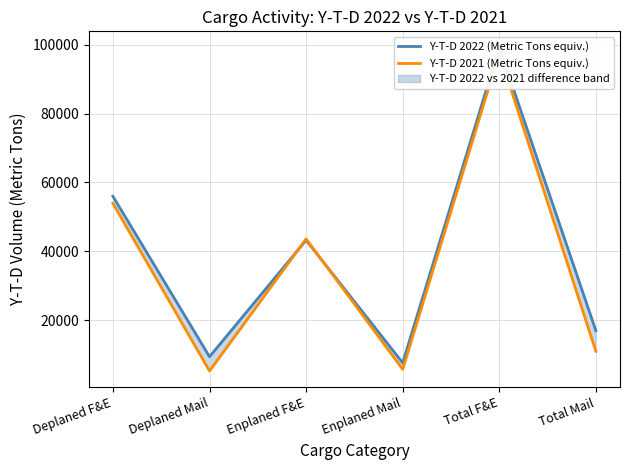

True or false: Y-T-D 2022 (Metric Tons equiv.) has more than 0 interior local peaks.

True